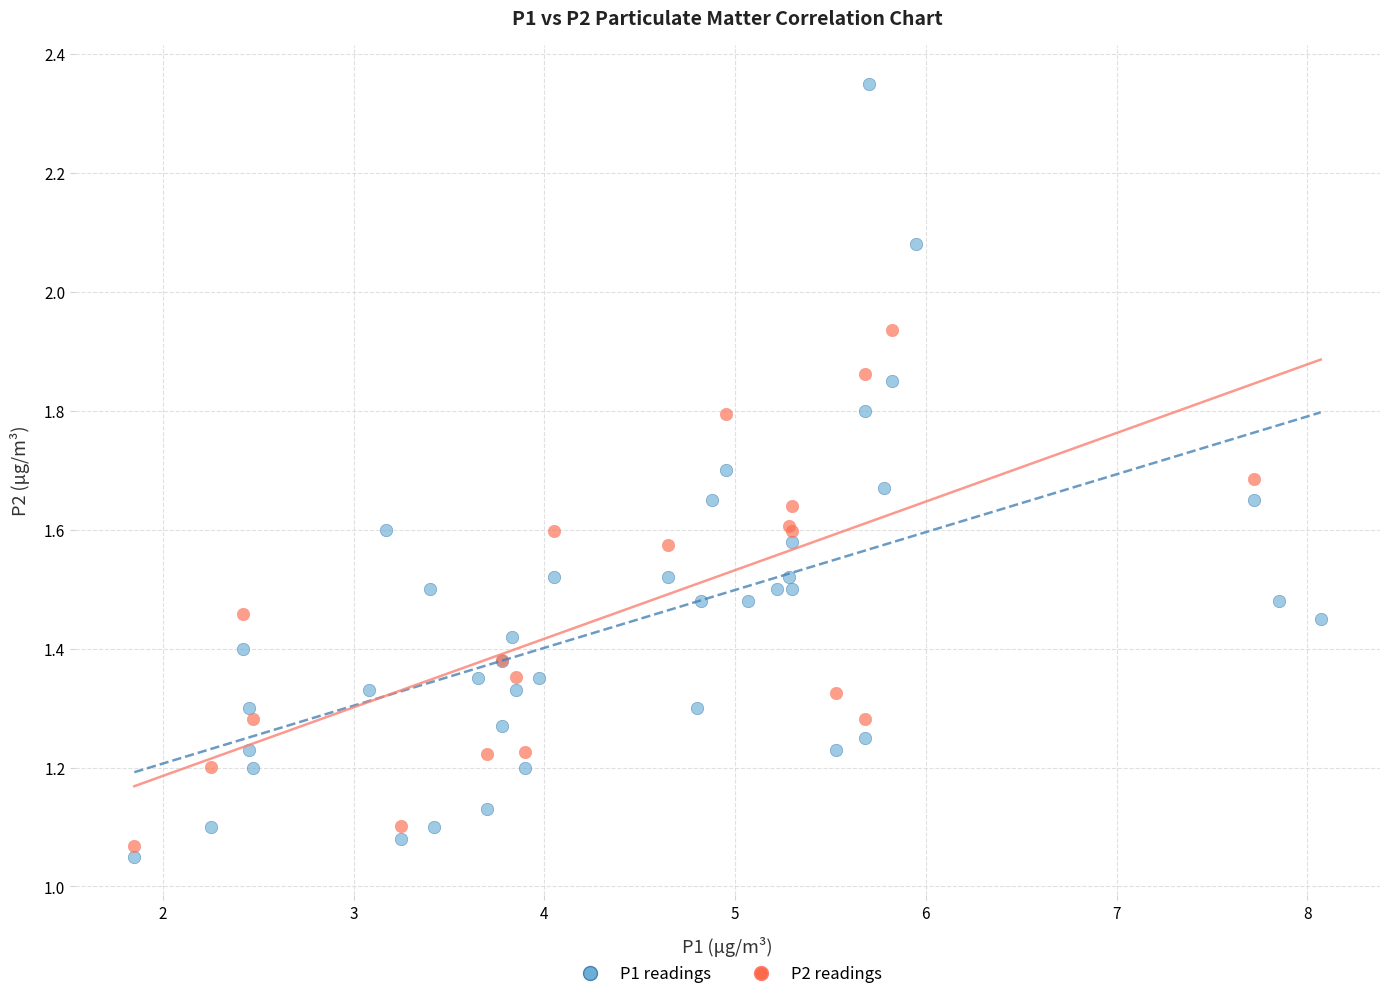

Which series reaches the maximum Y coordinate?

P1 readings